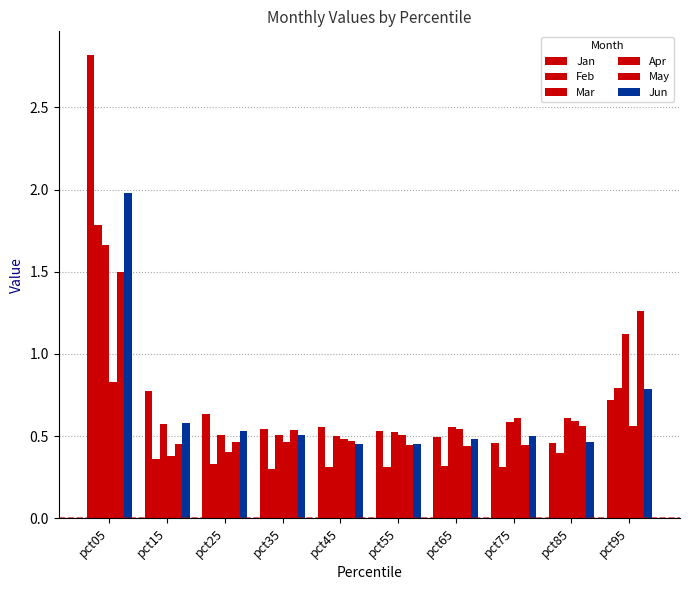

What is the average value of the Mar series?

0.7